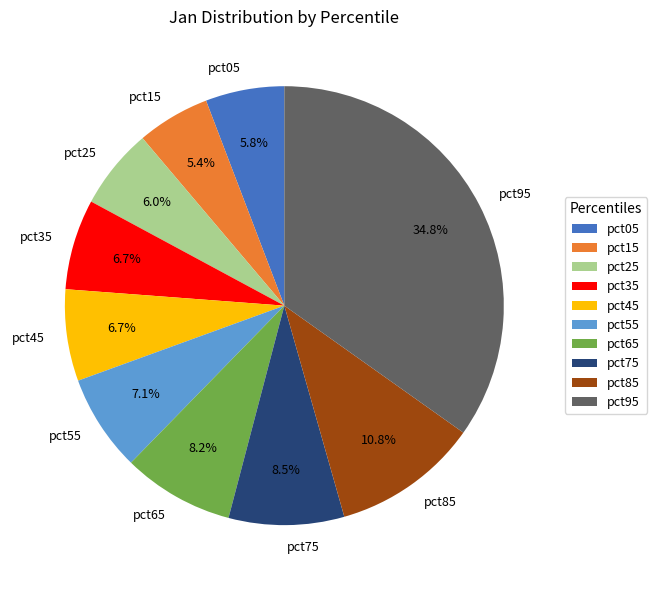

Which has a higher value, pct65 or pct35?

pct65